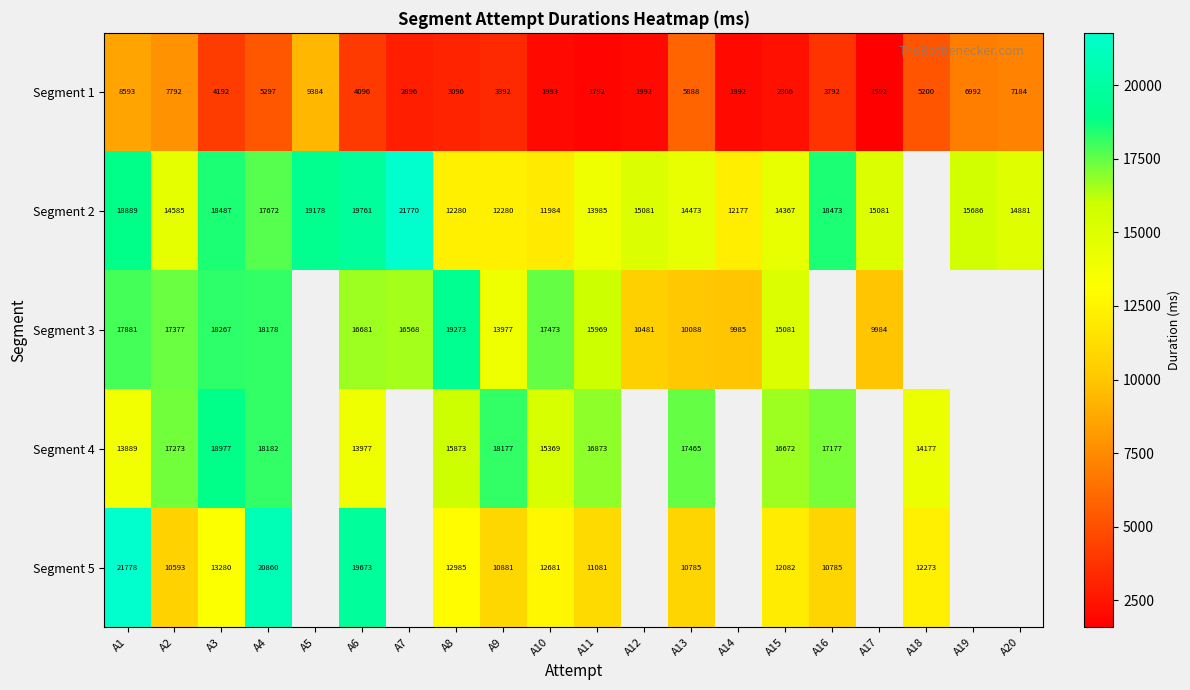

What is the difference between the Segment 3 values at A15 and A4?

3097